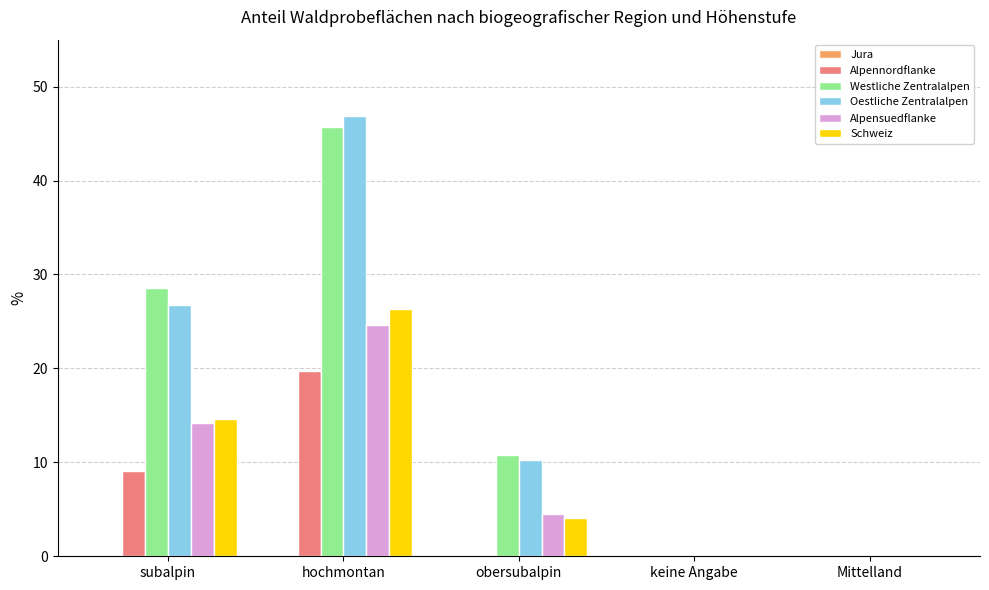

At which category is the sum across all series the highest?

hochmontan